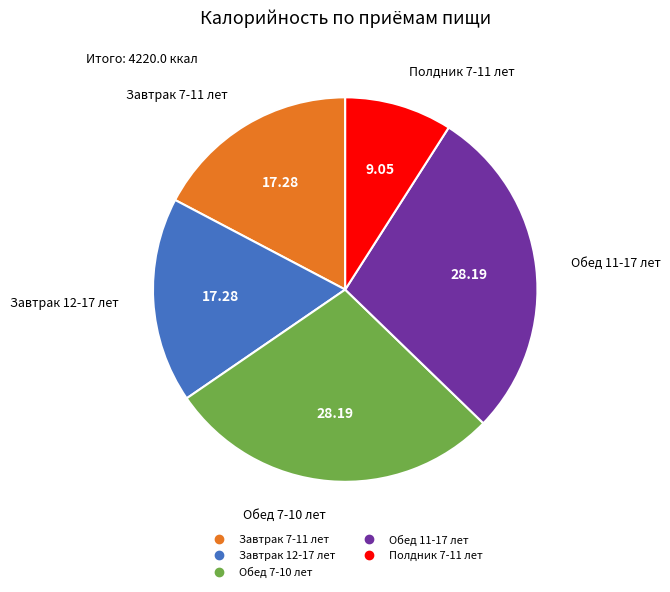

Which has a higher value, Обед 7-10 лет or Полдник 7-11 лет?

Обед 7-10 лет